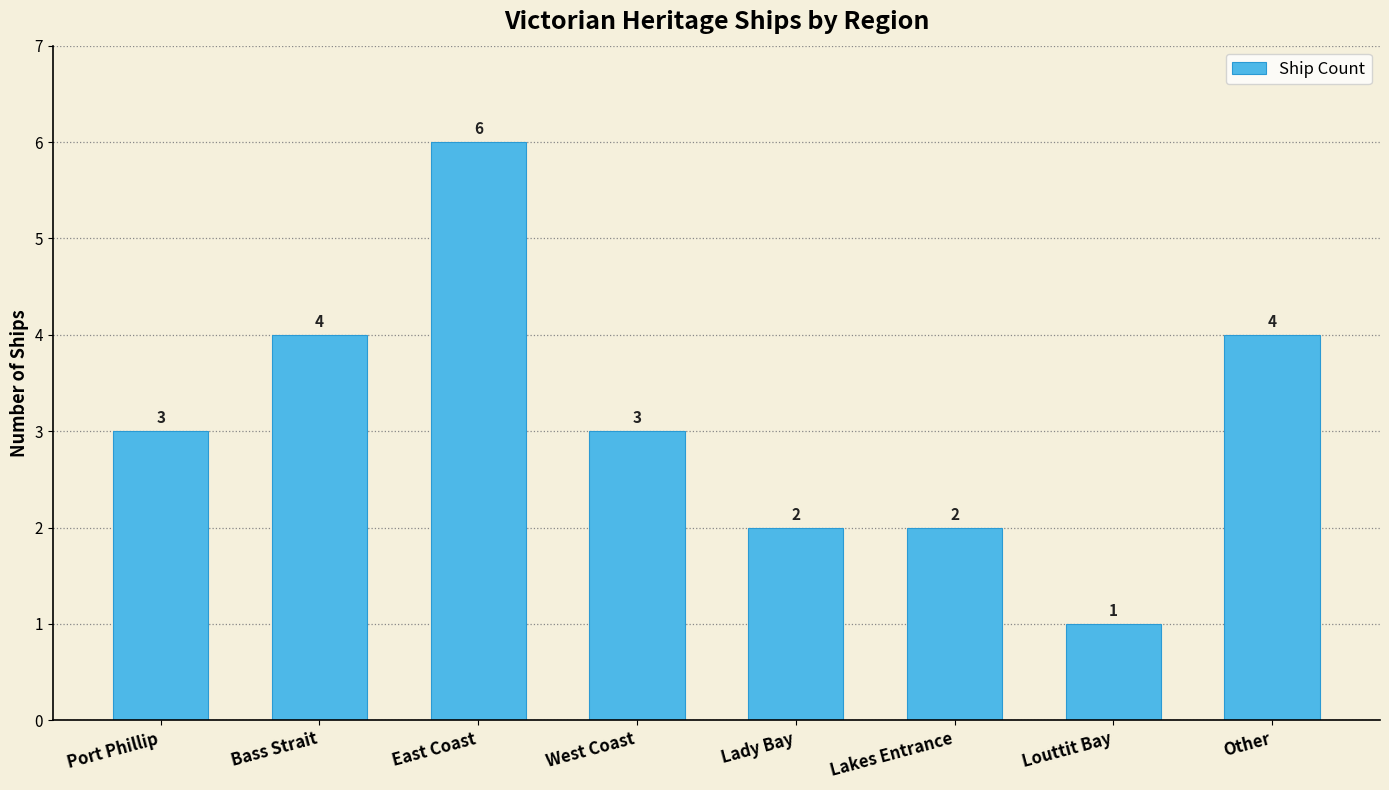

Reading right to left, what are all the values shown in this chart?

Other=4	Louttit Bay=1	Lakes Entrance=2	Lady Bay=2	West Coast=3	East Coast=6	Bass Strait=4	Port Phillip=3